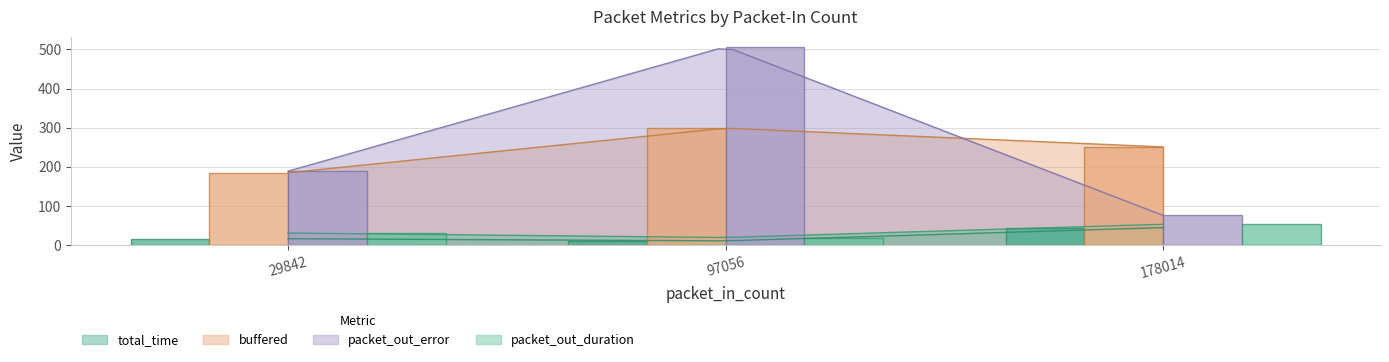

What is the total value across all series at 178014?

425.3